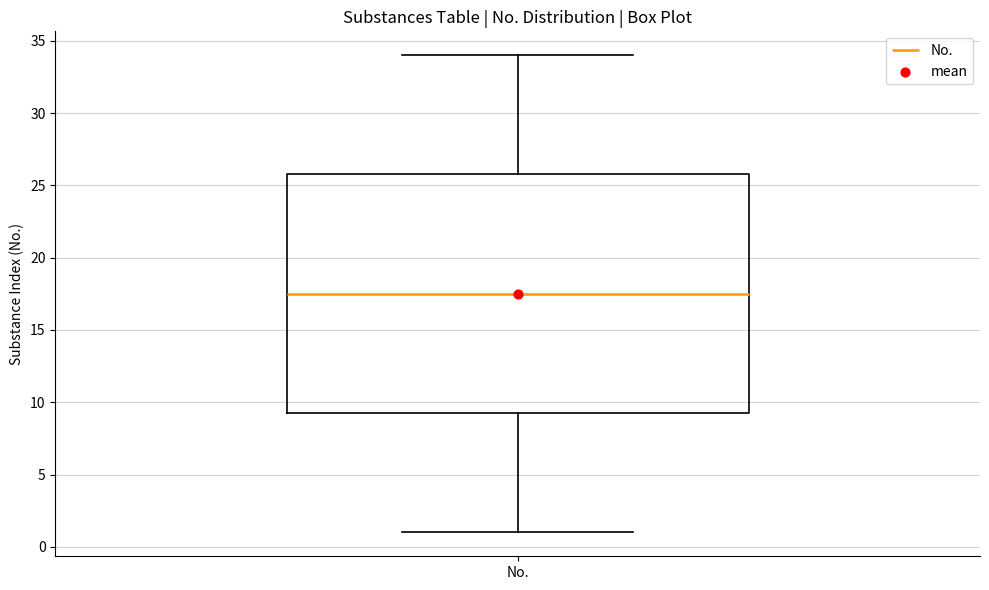

Read this box plot against the y-axis: the position of the median line, the range covered by the box, and the ends of both whiskers. The values are not printed on the chart, so give them approximately, as read against the axis.

median 17.5, box 9.5 to 26.0, whiskers 1.0 to 34.0